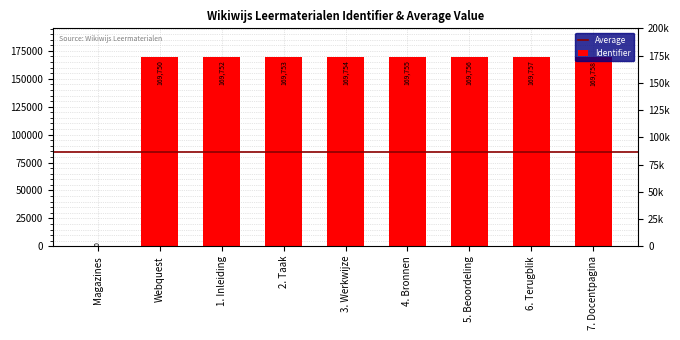

What position from the right is 2. Taak?

6